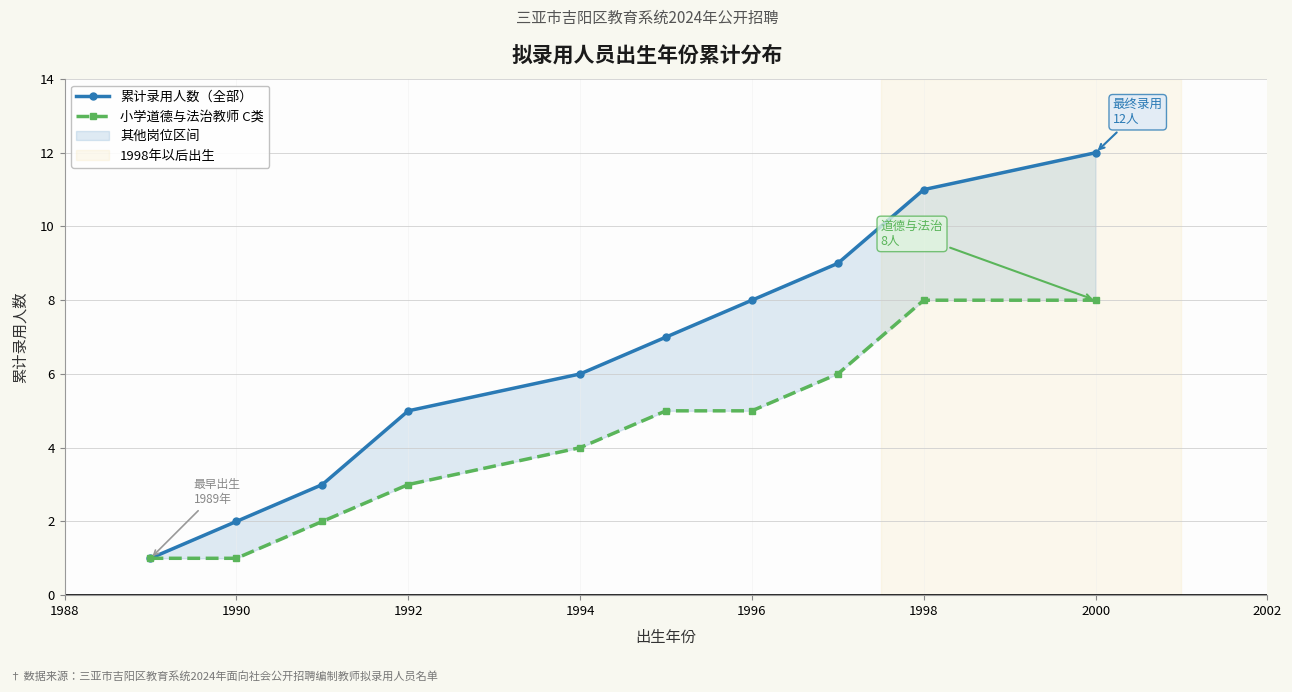

Reading left to right, extract all data points from this chart.

累计录用人数（全部）: 1	2	3	5	6	7	8	9	11	12
小学道德与法治教师 C类: 1	1	2	3	4	5	5	6	8	8